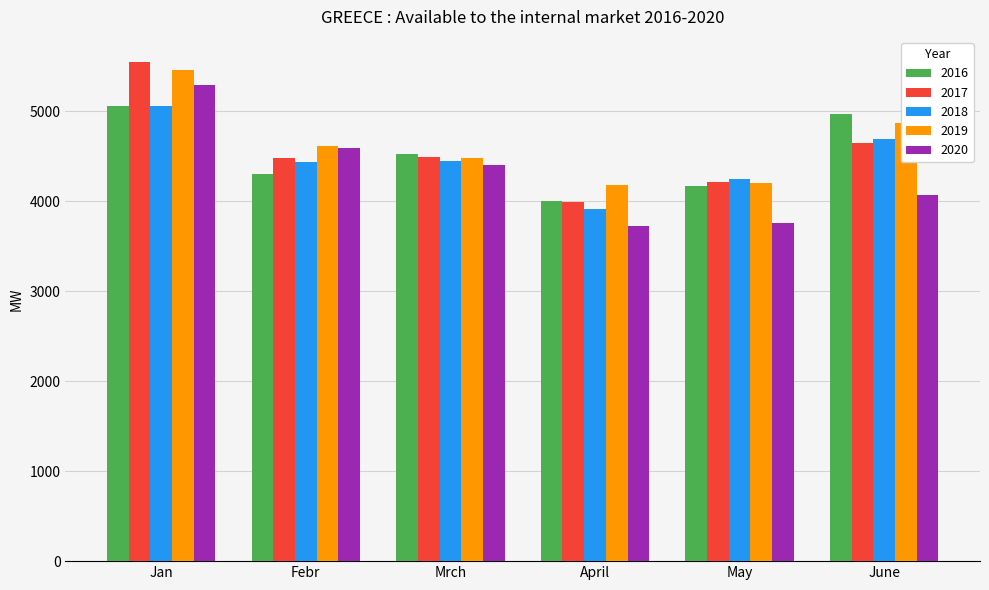

What is the sum of all 2016 values?

27029.0